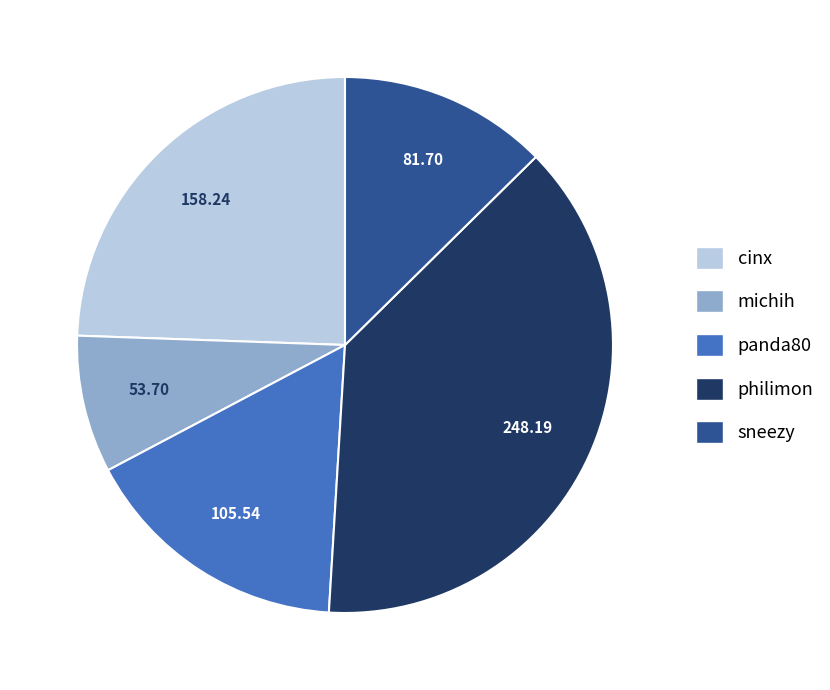

Is there any slice that represents more than half of the pie?

No